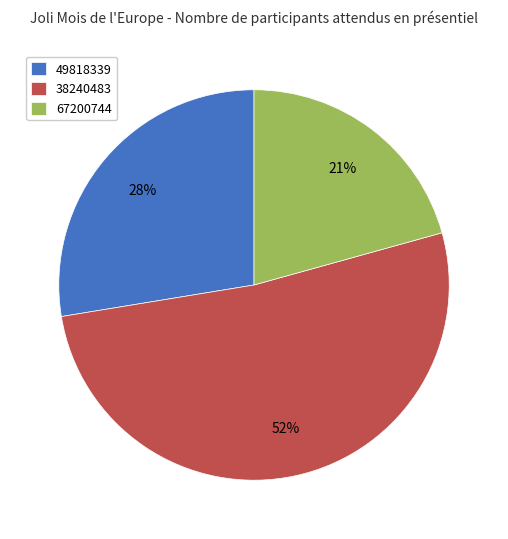

True or false: 38240483 accounts for 59% of the total.

False